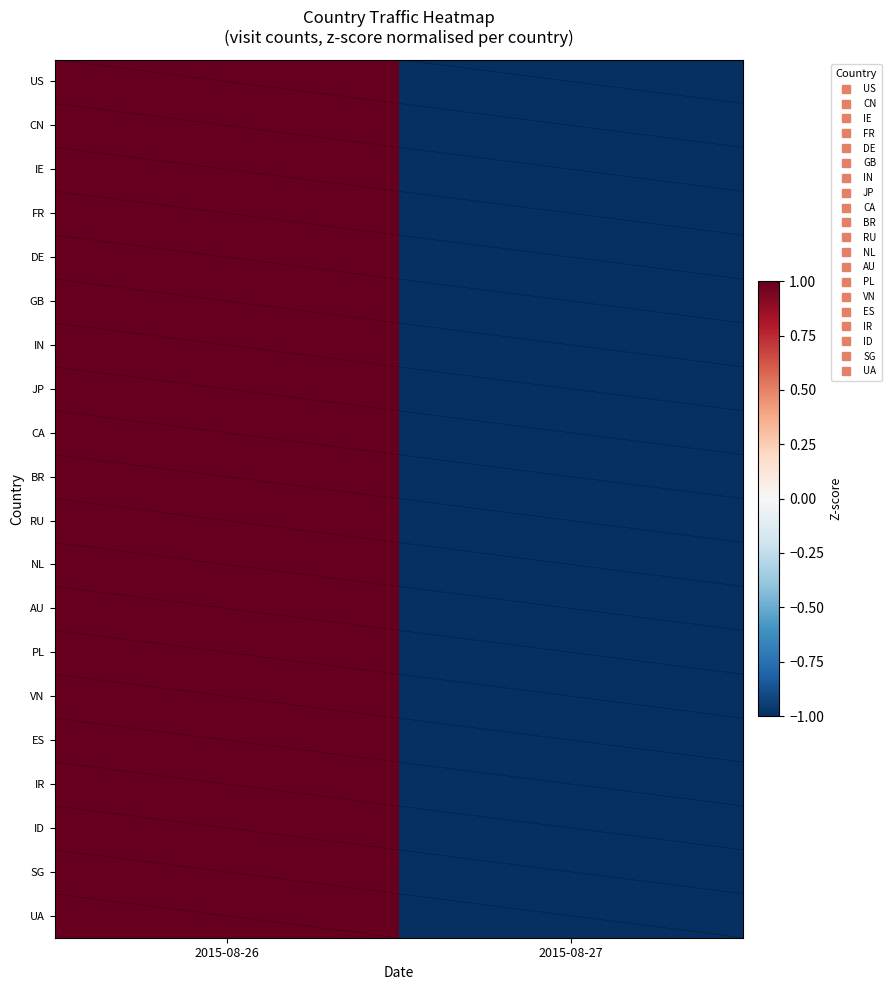

At which category does the chart reach its peak across all series?

2015-08-26